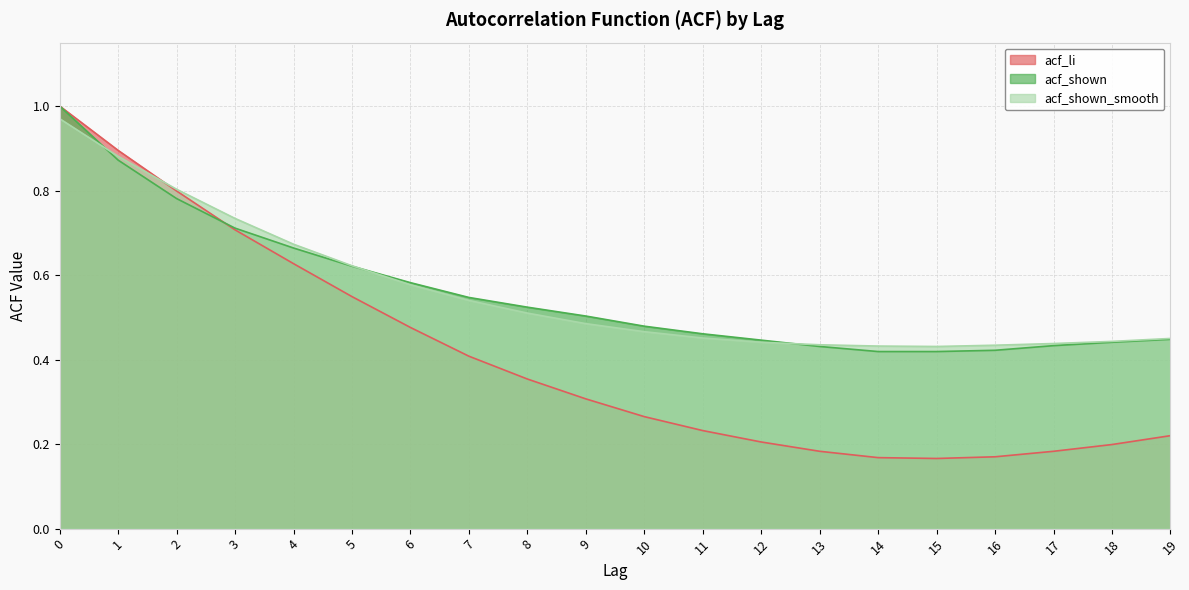

What is the sum of the acf_shown_smooth values at 9 and 12?

0.9